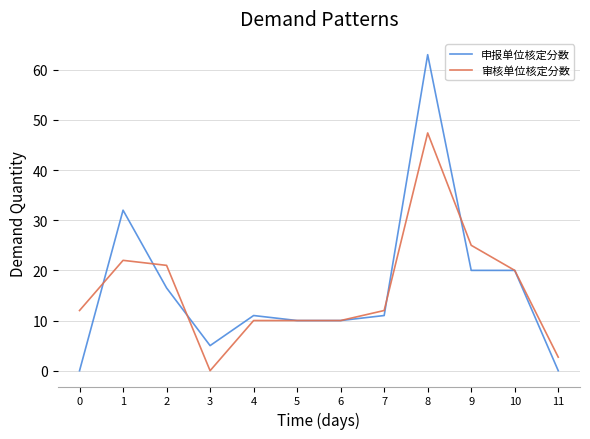

Count the number of data series in this chart.

2